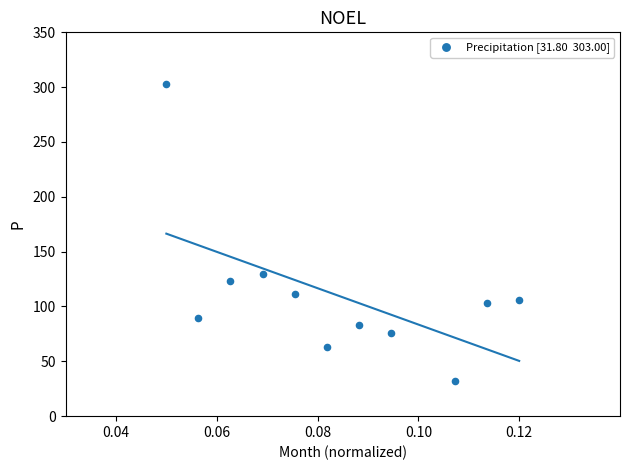

What is the average Y value?

110.8